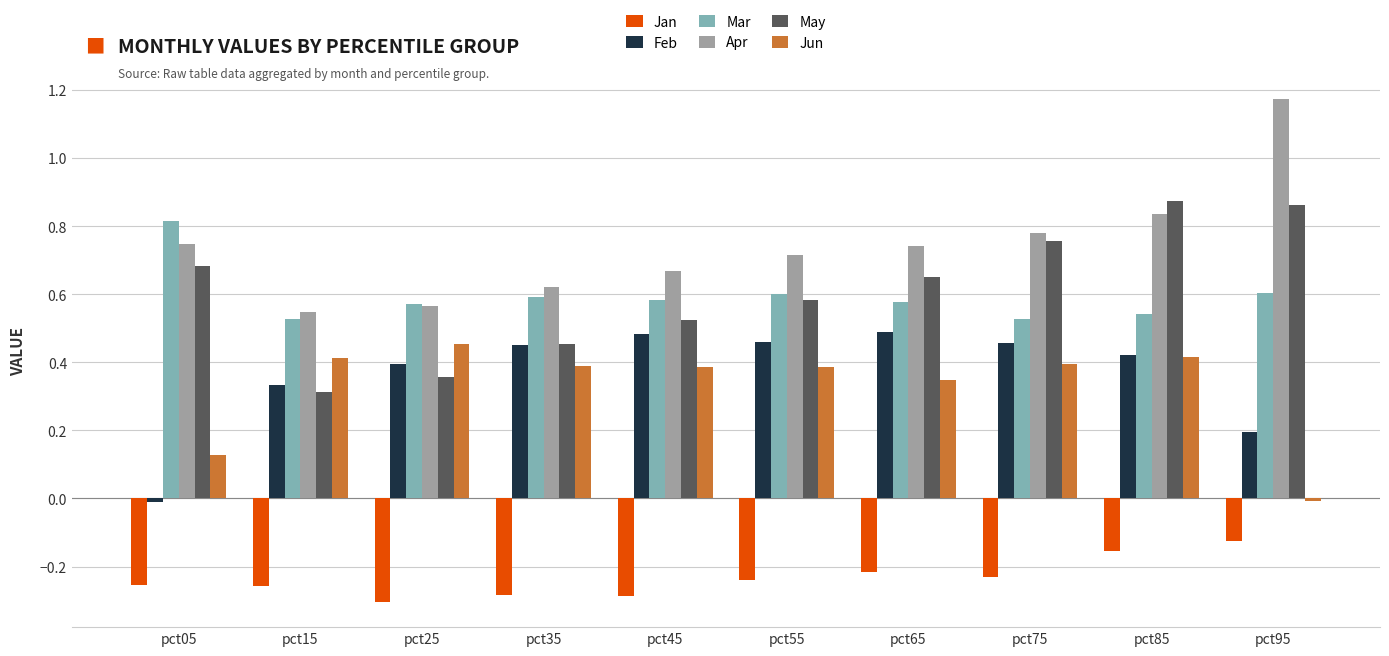

The Mar series shows 0.2 at pct55. True or false?

False